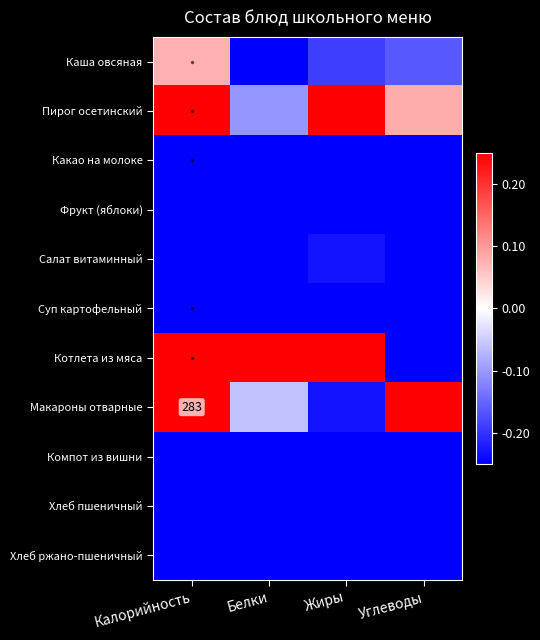

Is the value of Каша овсяная at Жиры greater than the value of Компот из вишни at Белки?

Yes